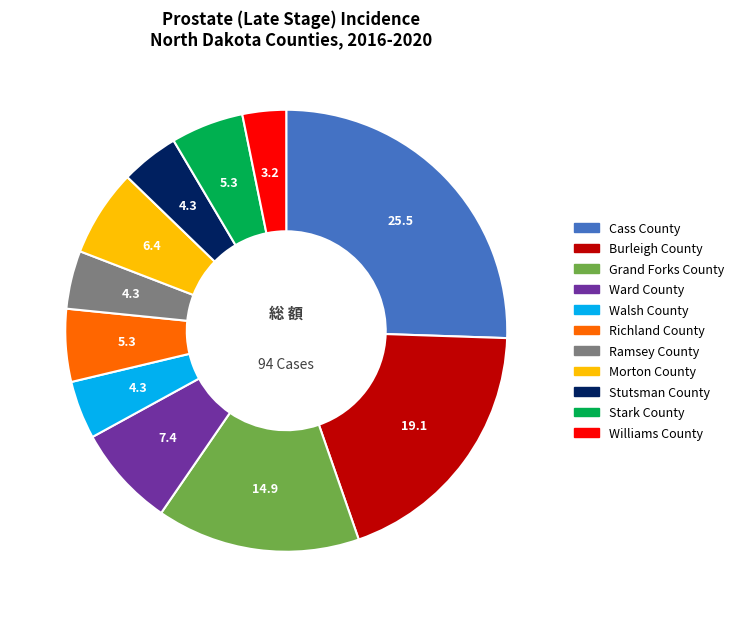

Which has a higher value, Cass County or Burleigh County?

Cass County